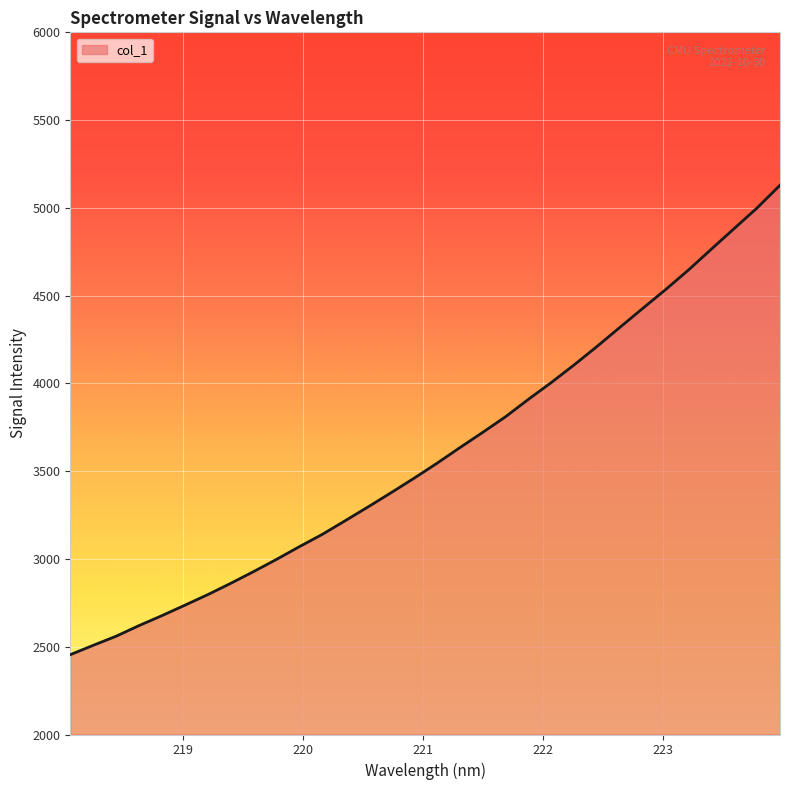

What is the difference between the maximum and minimum values?

2674.3